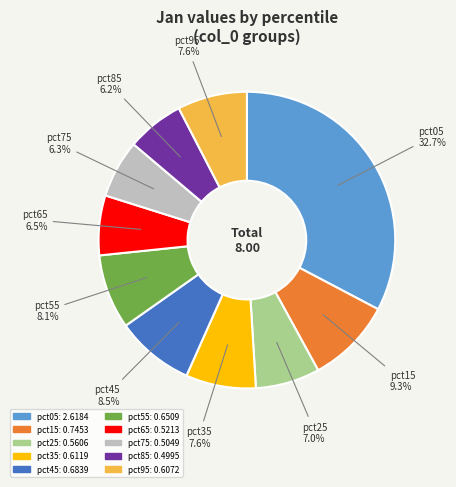

Which has a higher value, pct95 or pct65?

pct95